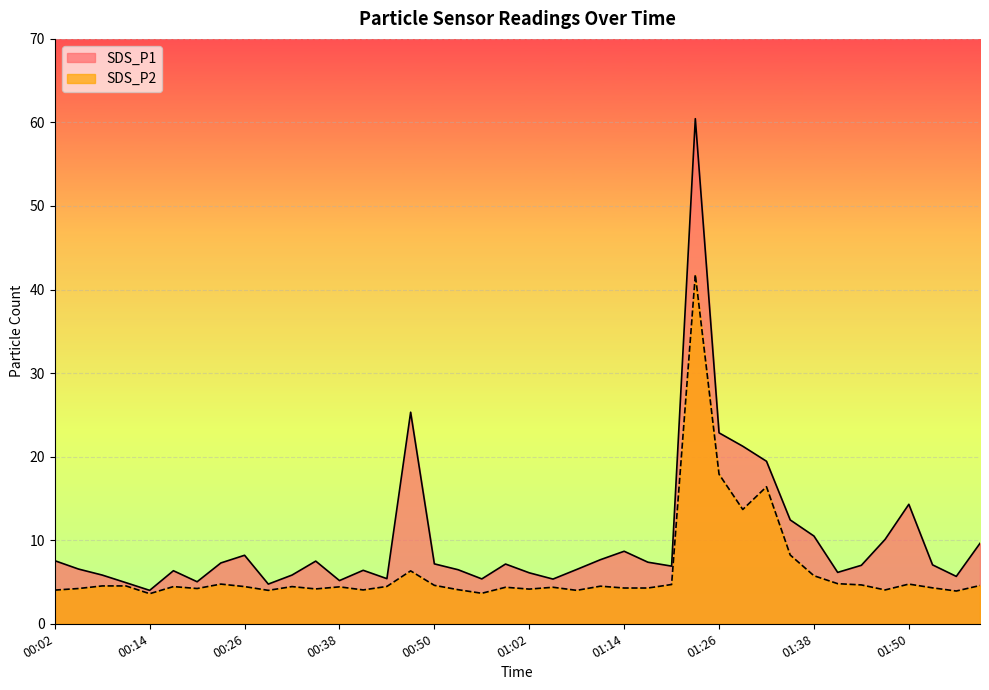

Which series changed the most between 00:20 and 01:35?

SDS_P1